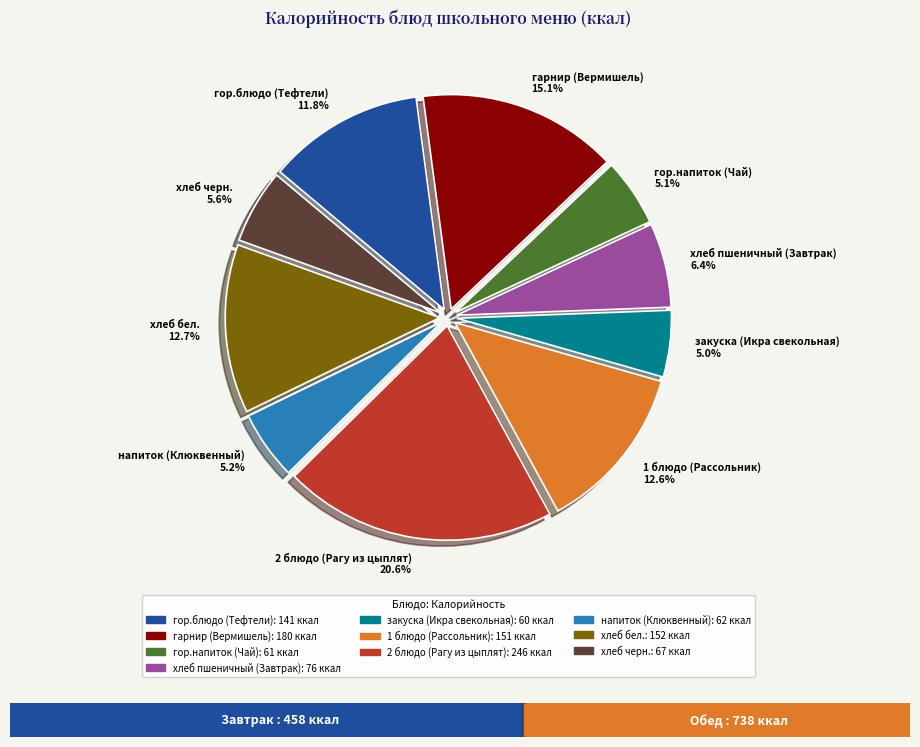

Is there any slice that represents more than half of the pie?

No